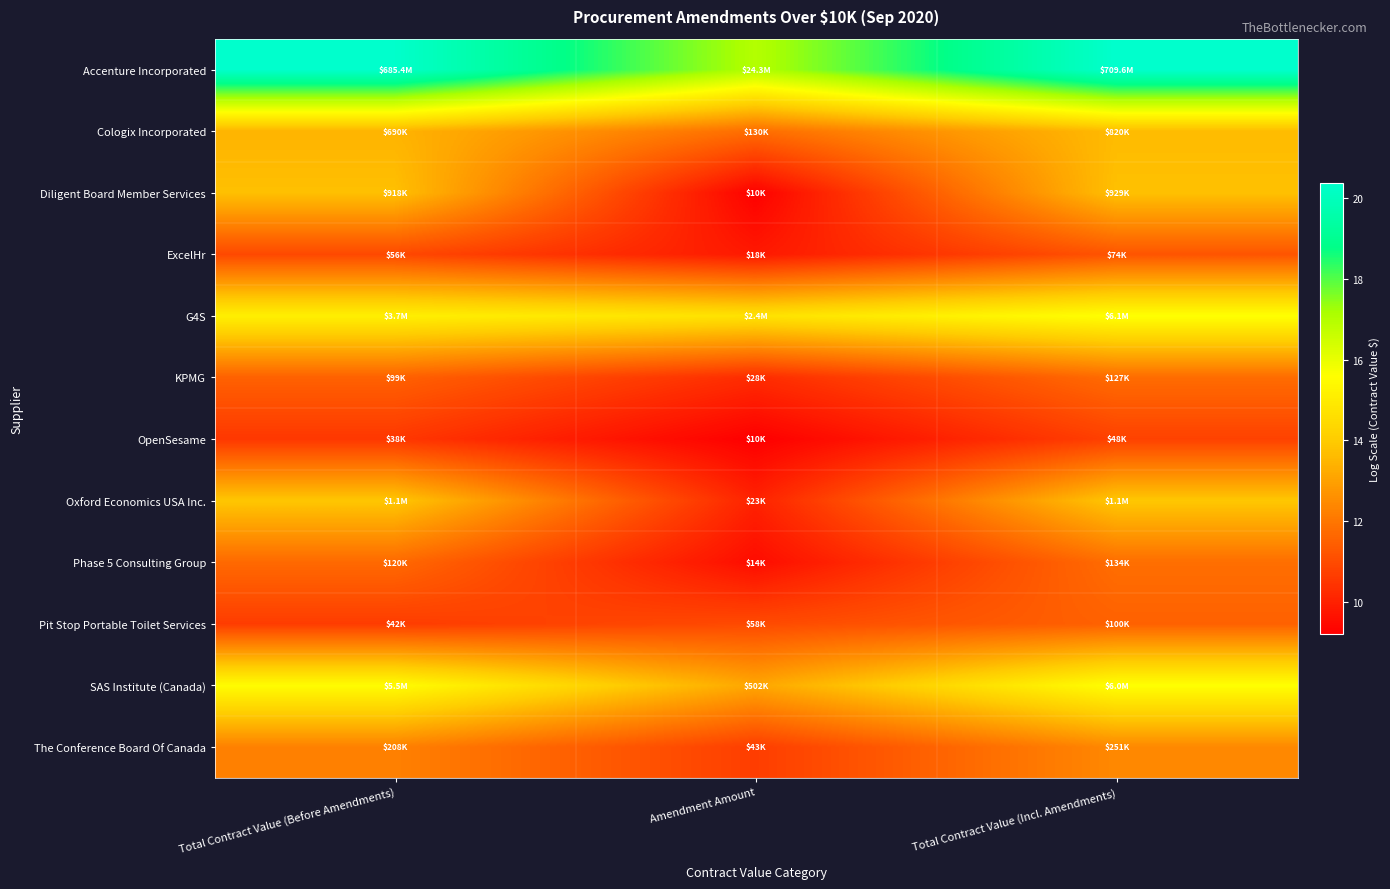

Rank the series at Total Contract Value (Incl. Amendments) from highest to lowest value.

Accenture Incorporated, G4S, SAS Institute (Canada), Oxford Economics USA Inc., Diligent Board Member Services, Cologix Incorporated, The Conference Board Of Canada, Phase 5 Consulting Group, KPMG, Pit Stop Portable Toilet Services, ExcelHr, OpenSesame